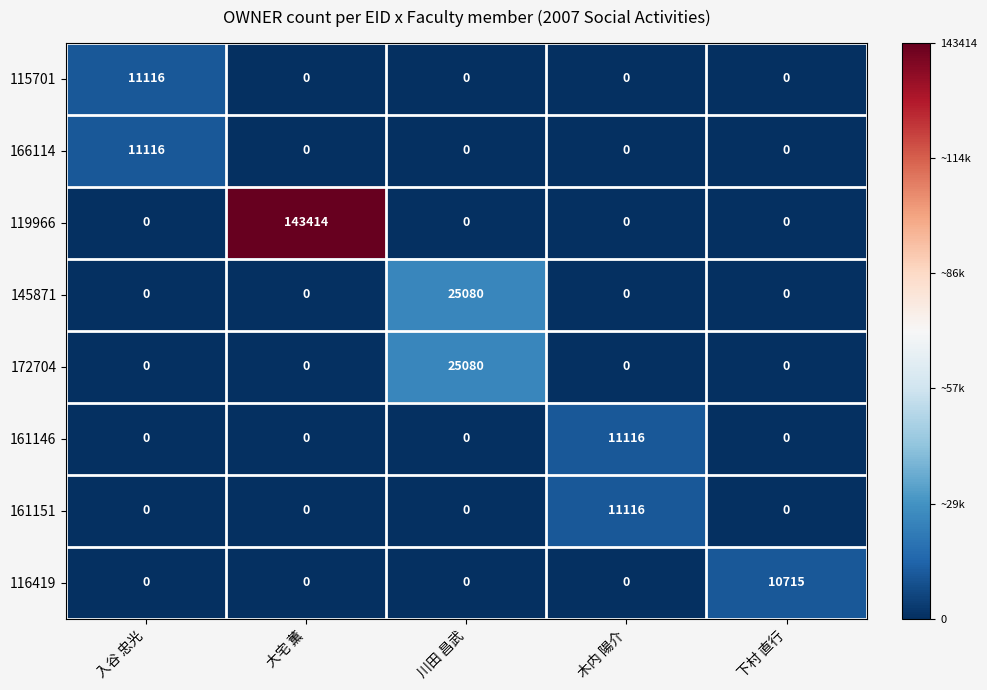

Which series has the largest range (max minus min)?

119966